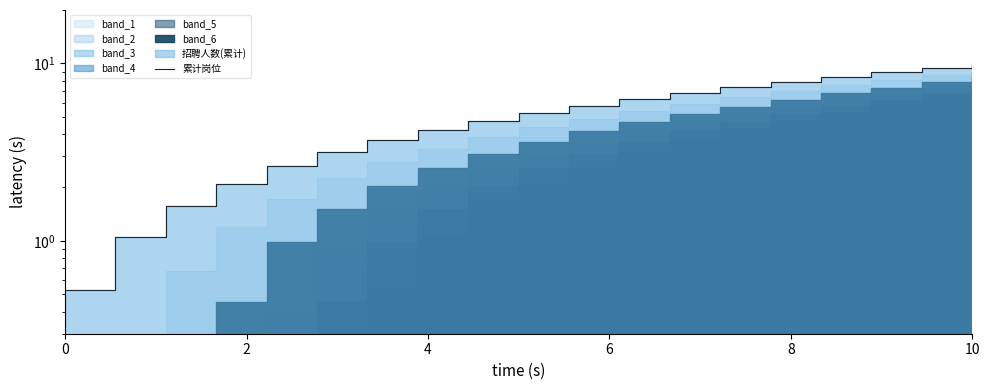

How many data points are above 5?

10